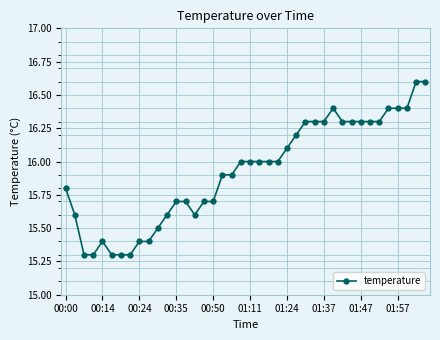

True or false: there are more than 1 points higher than both neighbors.

True